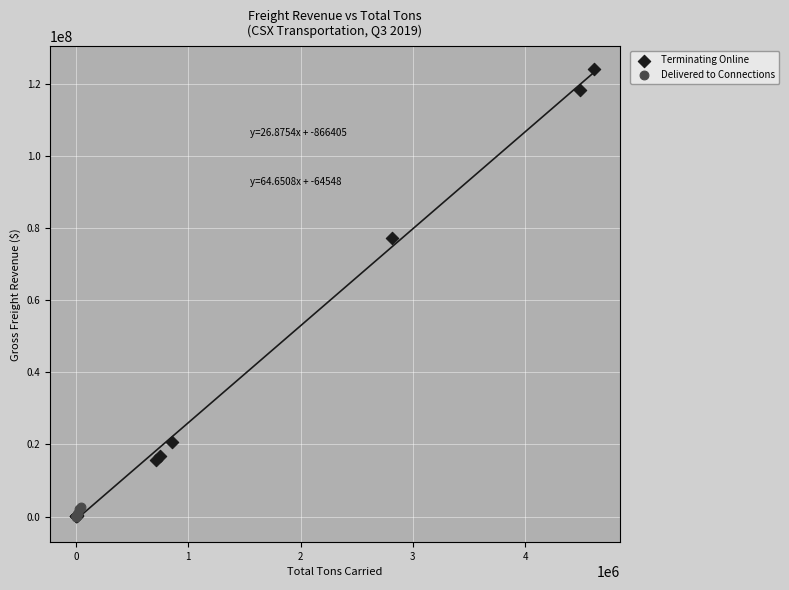

Which series contains the highest Y value?

Terminating Online